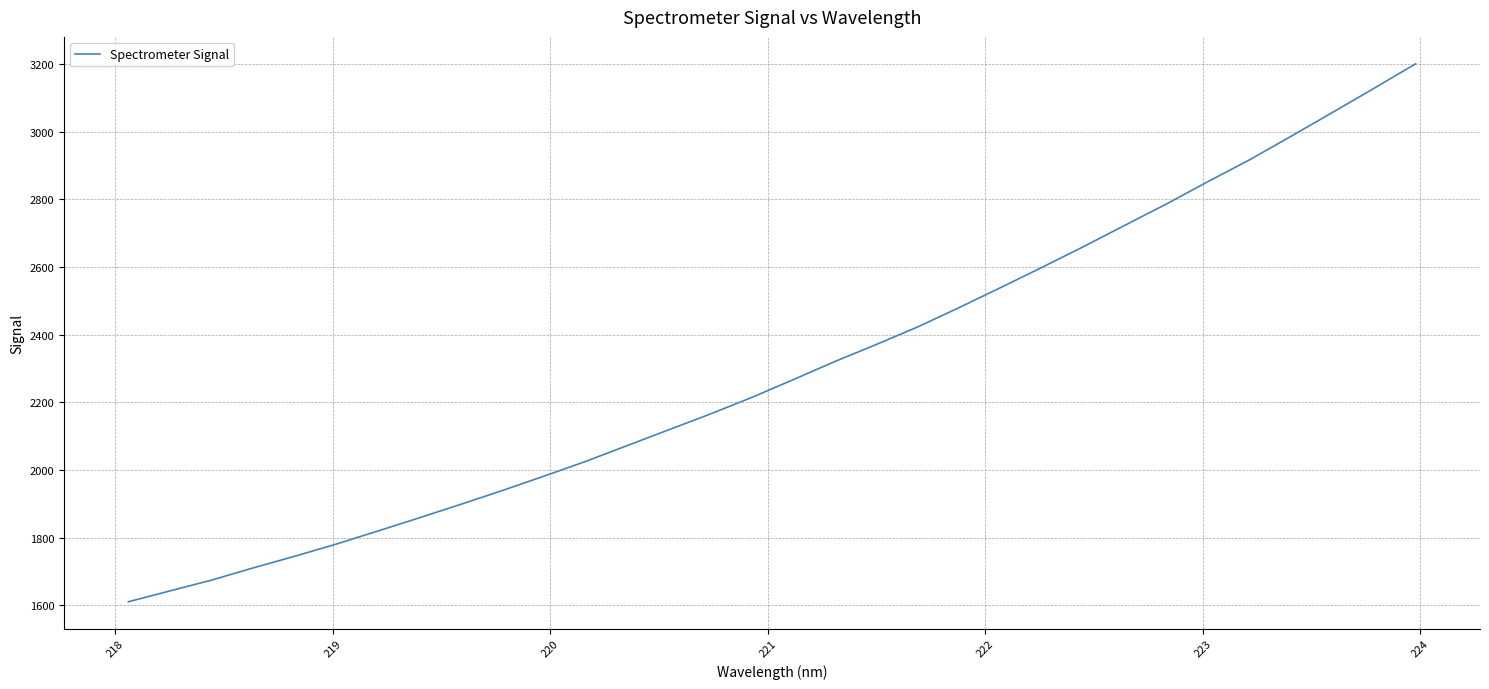

What is the maximum value shown in the chart?

3201.1